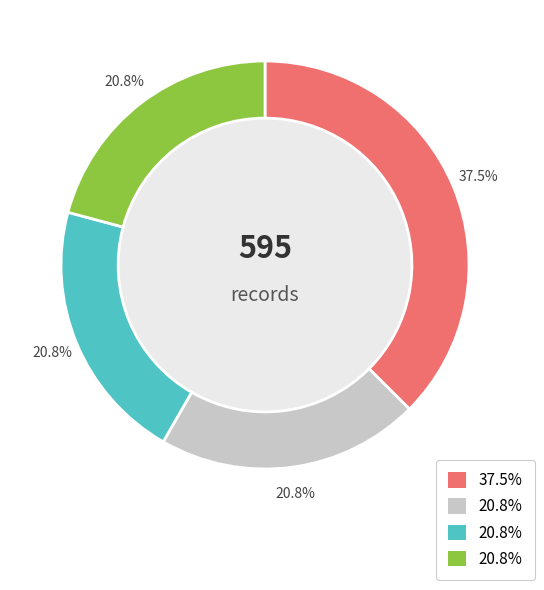

Does any single category account for the majority?

No